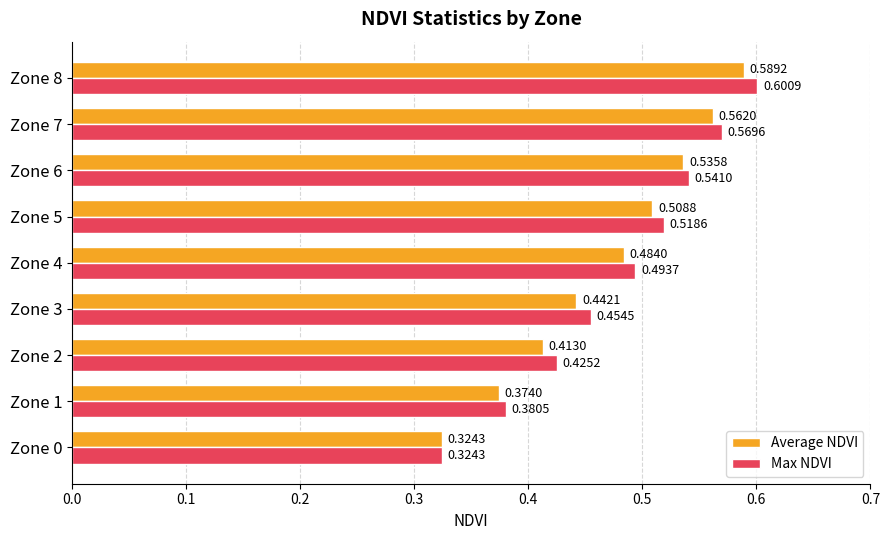

How many series are shown in this chart?

2